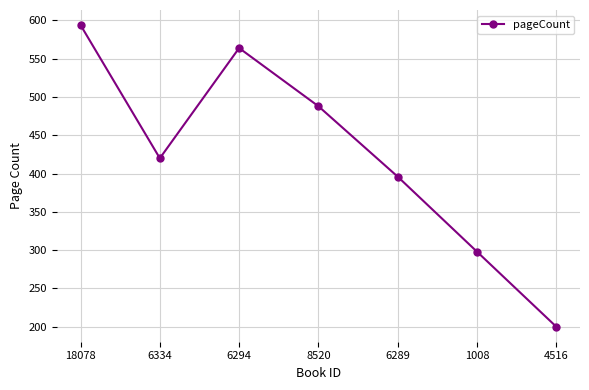

Reading left to right, what are all the values shown in this chart?

594	420	564	488	396	298	200